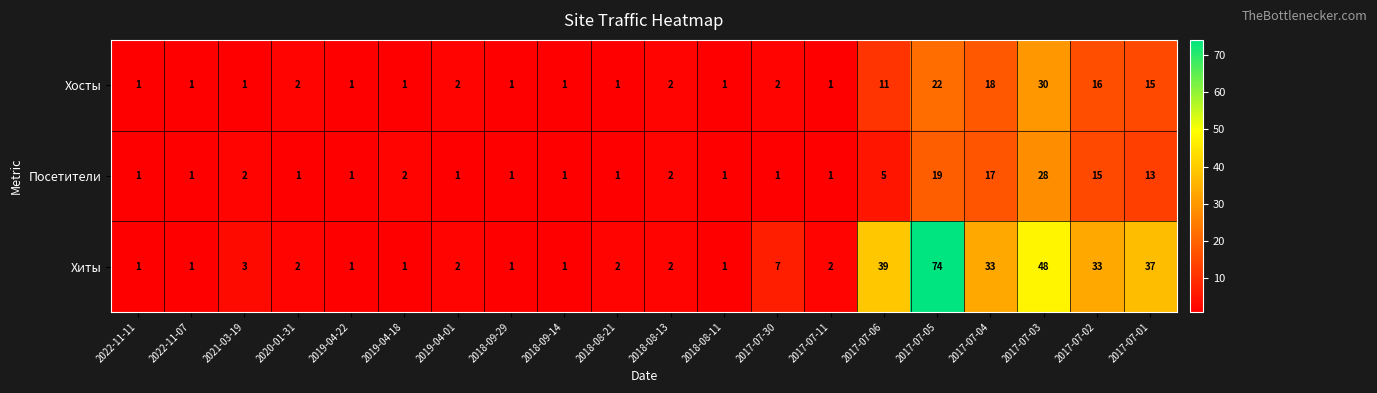

At which category is the sum across all series the highest?

2017-07-05